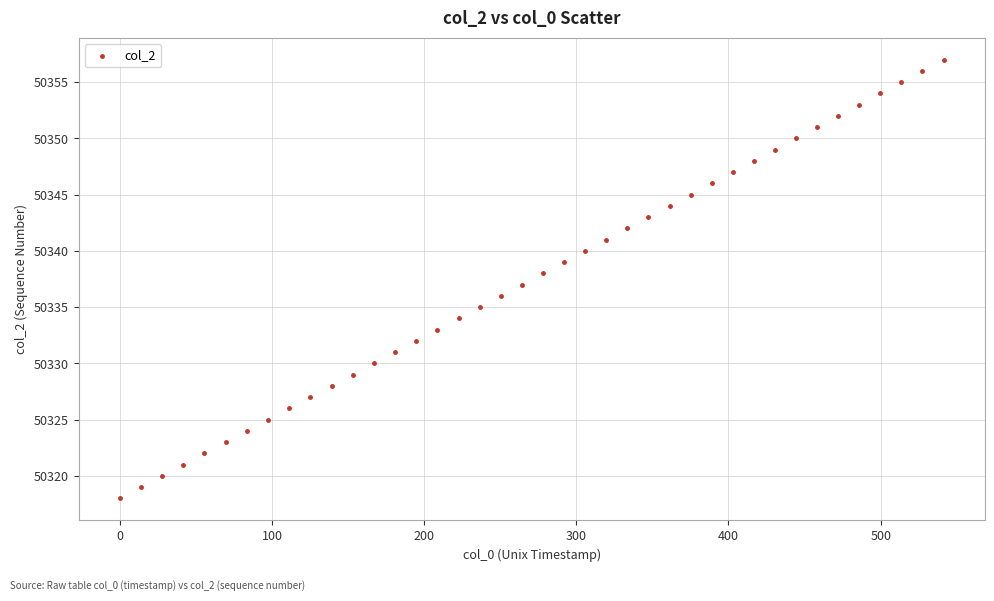

What is the range of Y values (max minus min)?

39